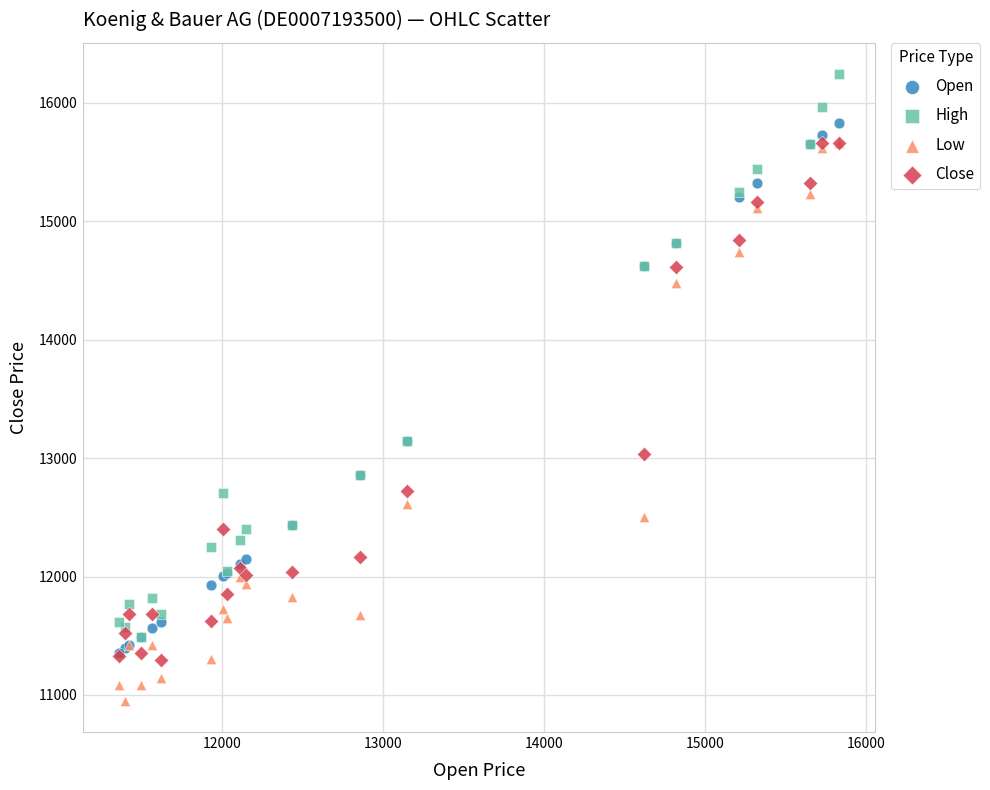

What are all the series names shown in the legend?

Open, High, Low, Close